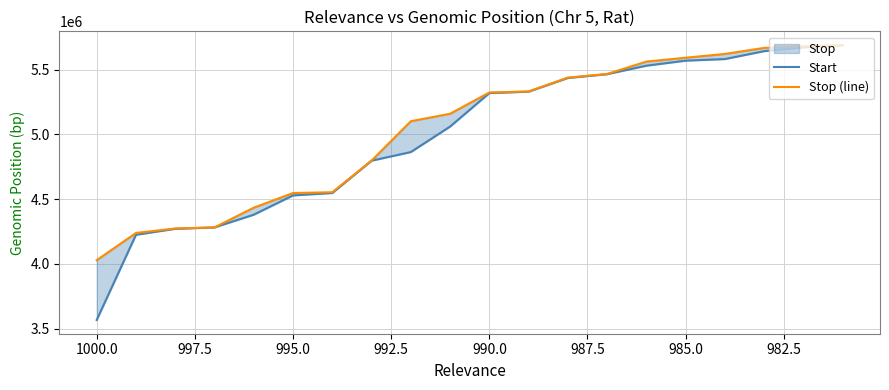

Is it true that Start equals 2319688 at 987.5?

False